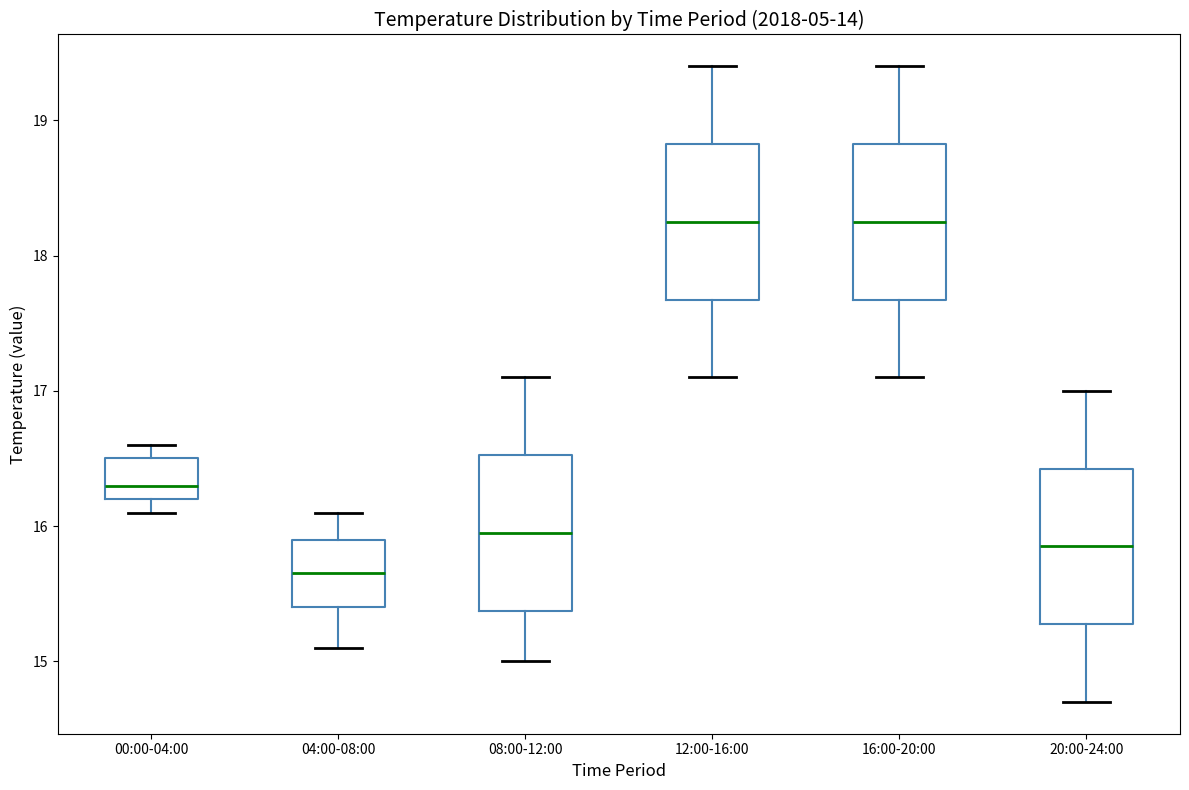

Where does the lower whisker of the box for 20:00-24:00 end on the y-axis? The values are not printed on the chart, so give them approximately, as read against the axis.

14.7